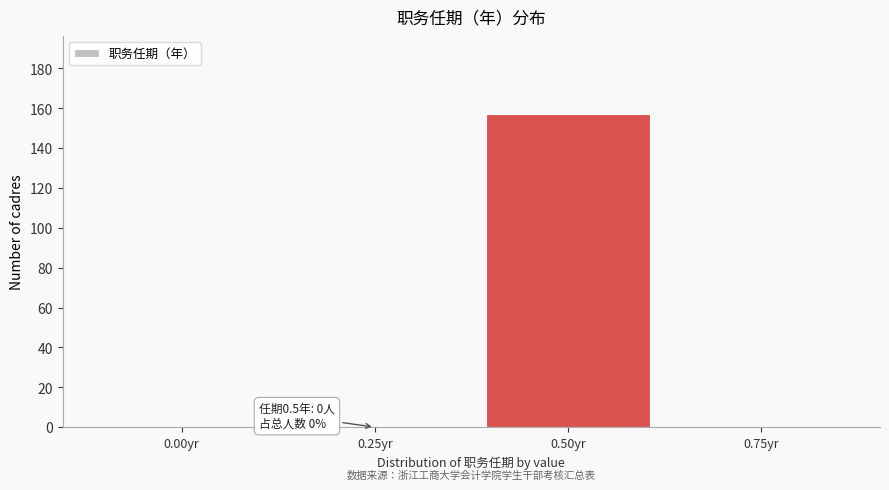

Reading right to left, transcribe all the data shown in this chart.

0.75yr=0	0.50yr=157	0.25yr=0	0.00yr=0